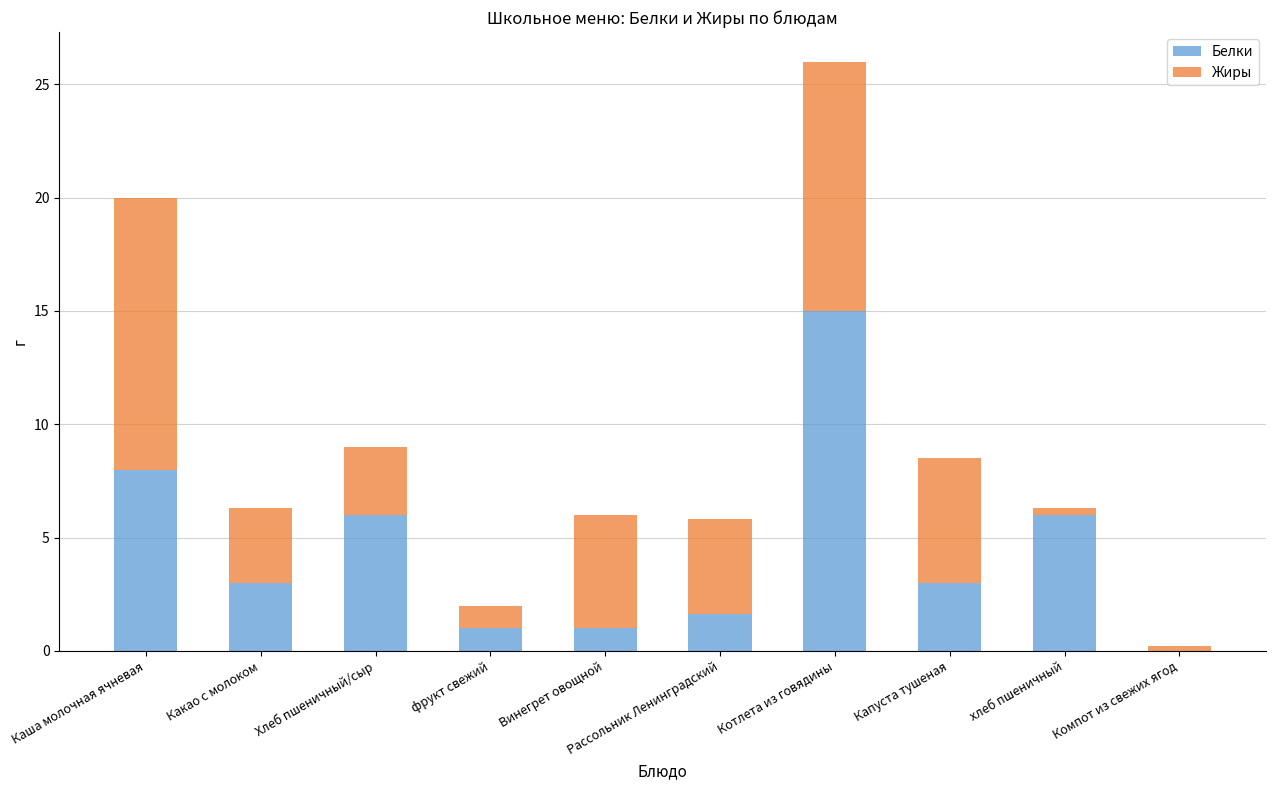

The value of Белки at Компот из свежих ягод is 9.3. True or false?

False